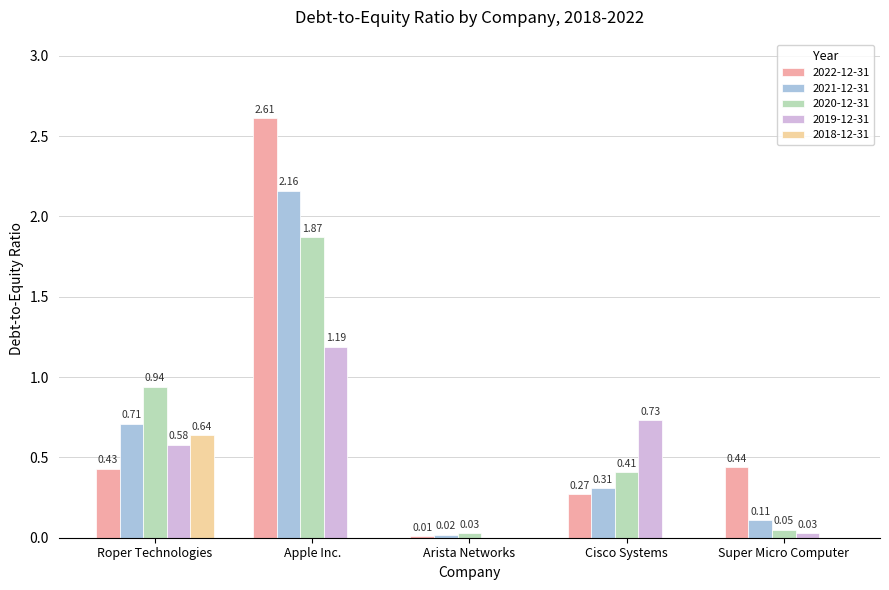

What is the sum of all 2020-12-31 values?

3.3